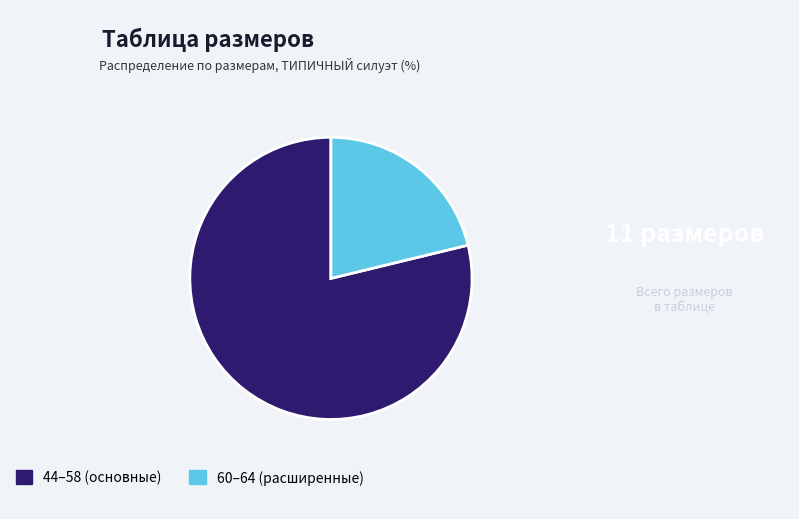

Which slice is the largest?

44–58 (основные)